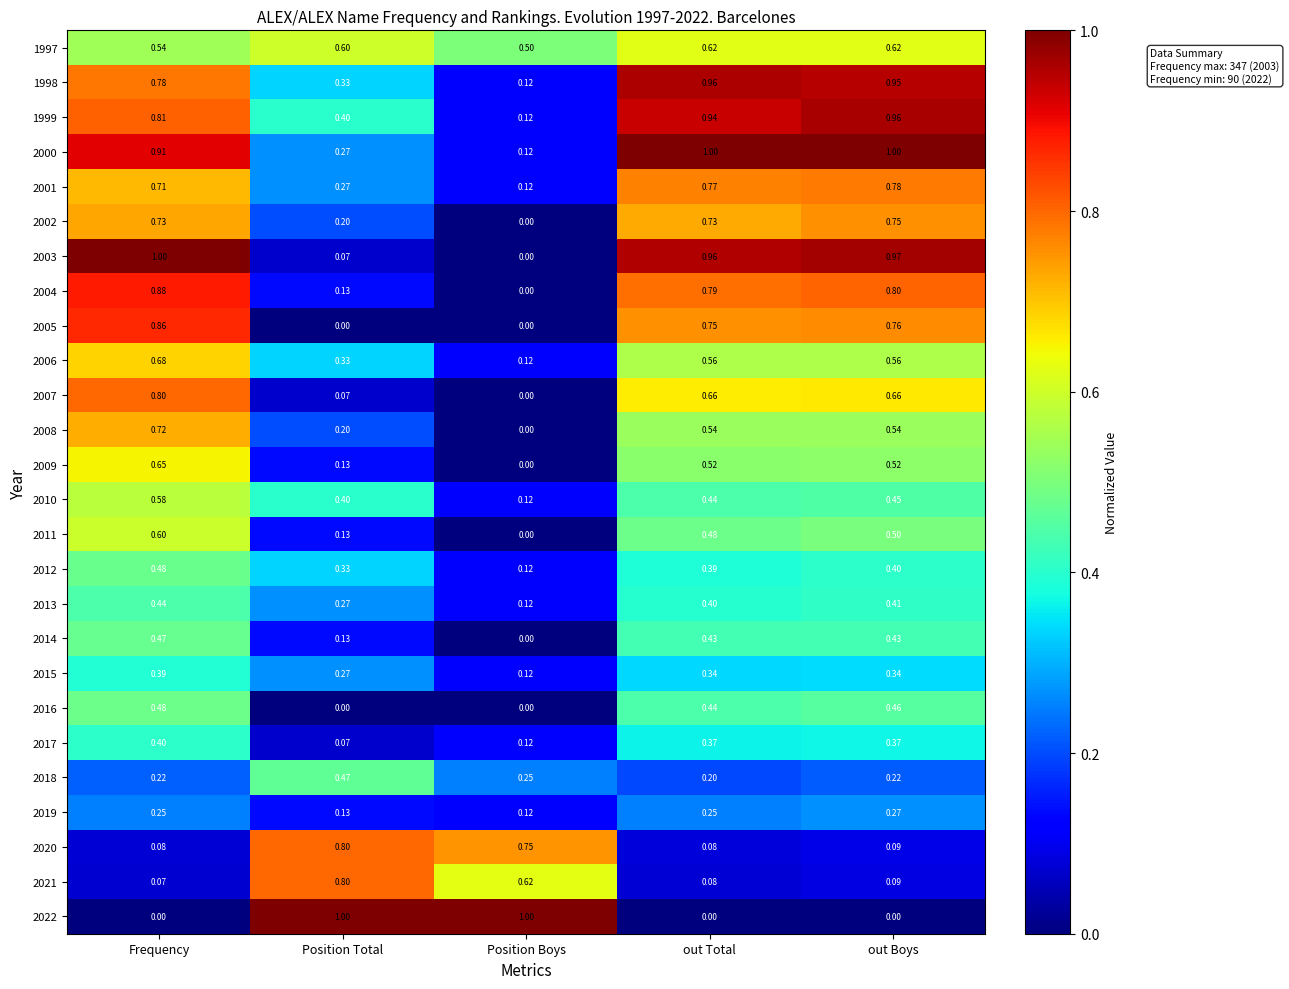

Where is 2012 nearest to the value 0?

Position Boys